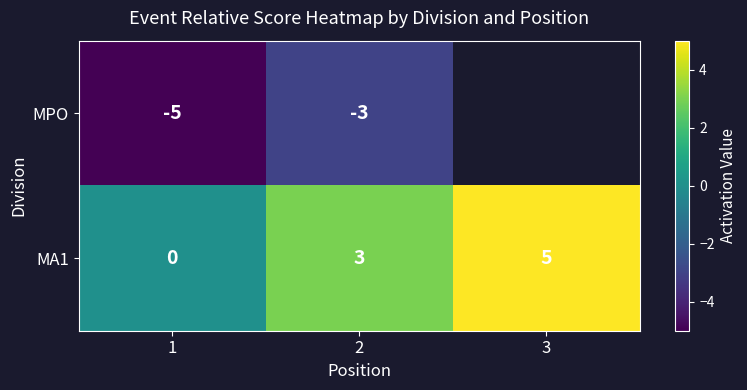

At how many categories does at least one series exceed 0?

2